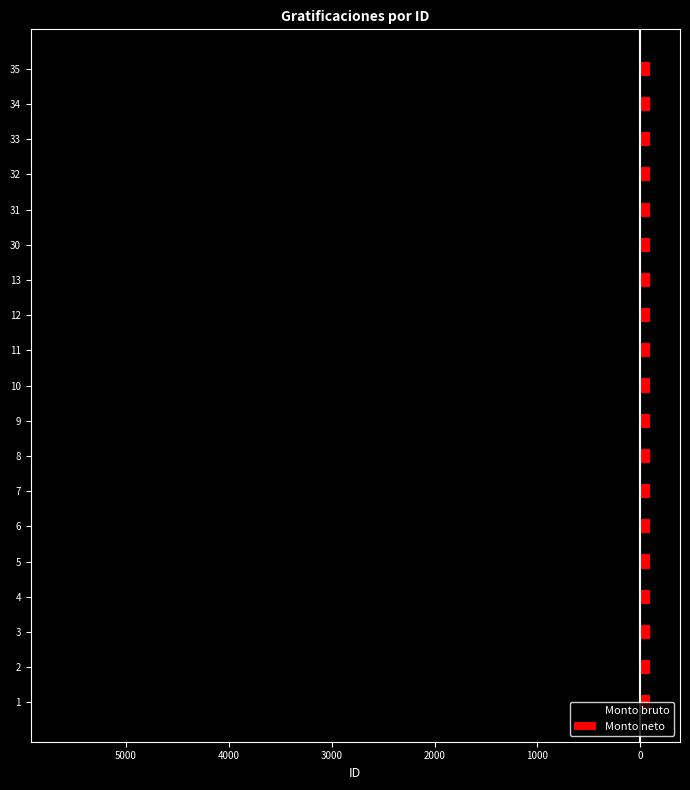

The Monto bruto series shows -32.9 at 11. True or false?

False